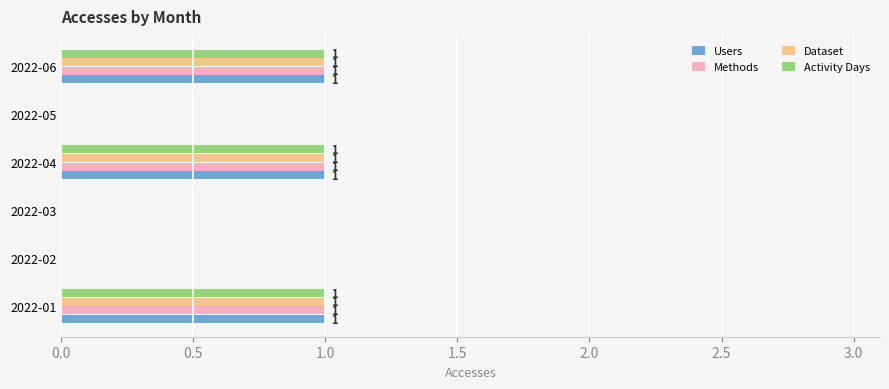

The value of Users at 2022-04 is 2. True or false?

False